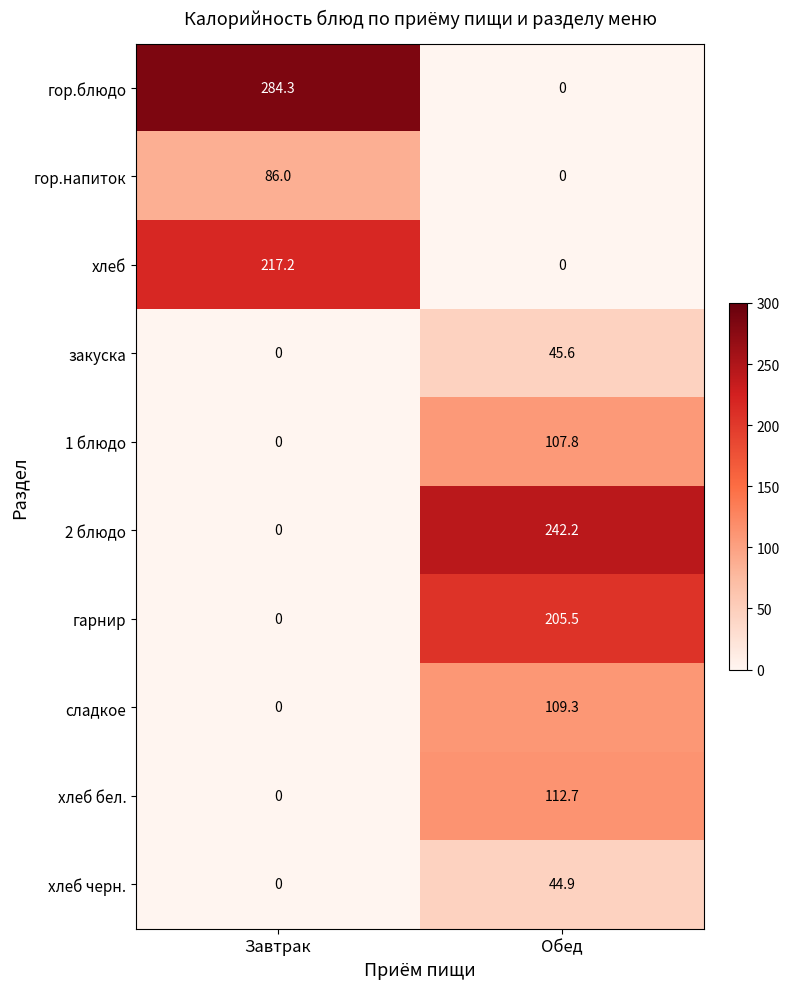

Reading left to right, what are all the values shown in this chart?

гор.блюдо: 284.3	0.0
гор.напиток: 86.0	0.0
хлеб: 217.2	0.0
закуска: 0.0	45.6
1 блюдо: 0.0	107.8
2 блюдо: 0.0	242.2
гарнир: 0.0	205.5
сладкое: 0.0	109.3
хлеб бел.: 0.0	112.7
хлеб черн.: 0.0	44.9